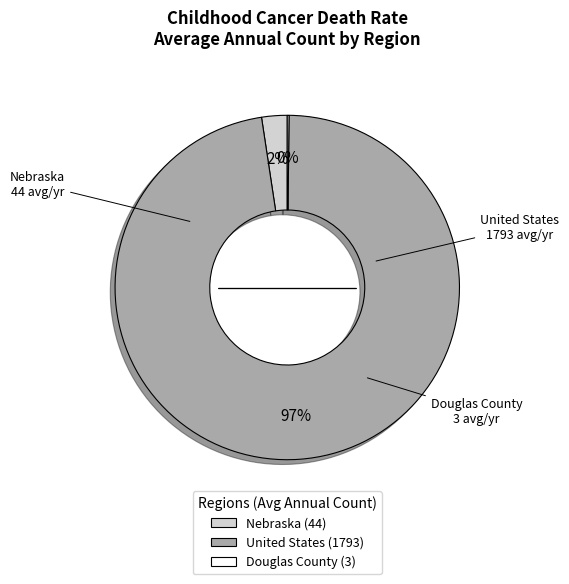

True or false: United States (1793) accounts for 83% of the total.

False